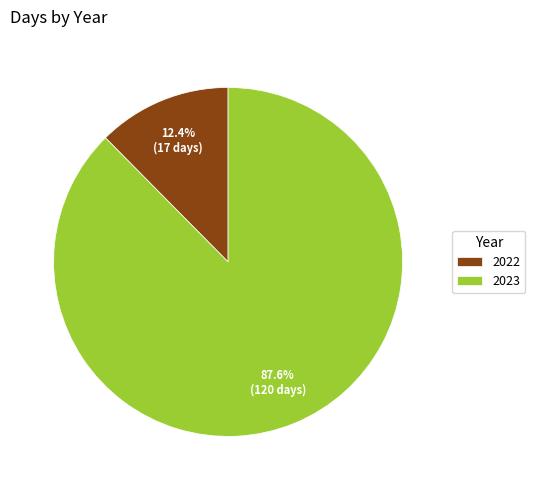

True or false: 2023 accounts for 88% of the total.

True